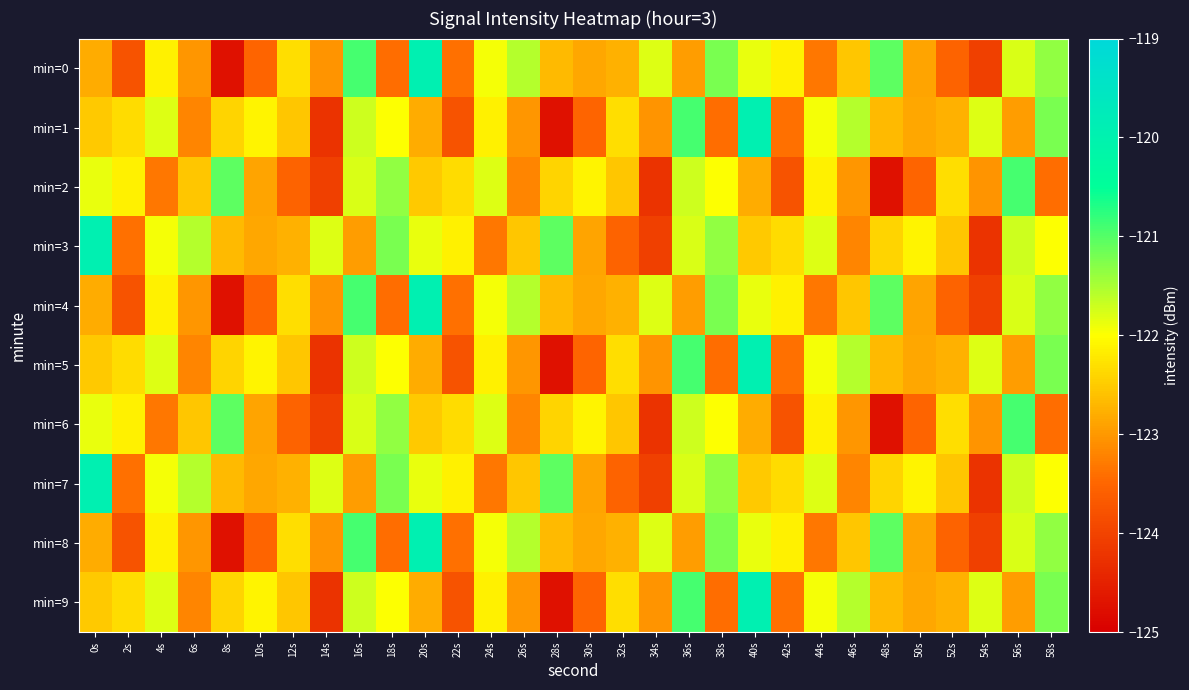

At 36s, list the series in order from largest to smallest.

min=1, min=5, min=9, min=2, min=6, min=3, min=7, min=0, min=4, min=8